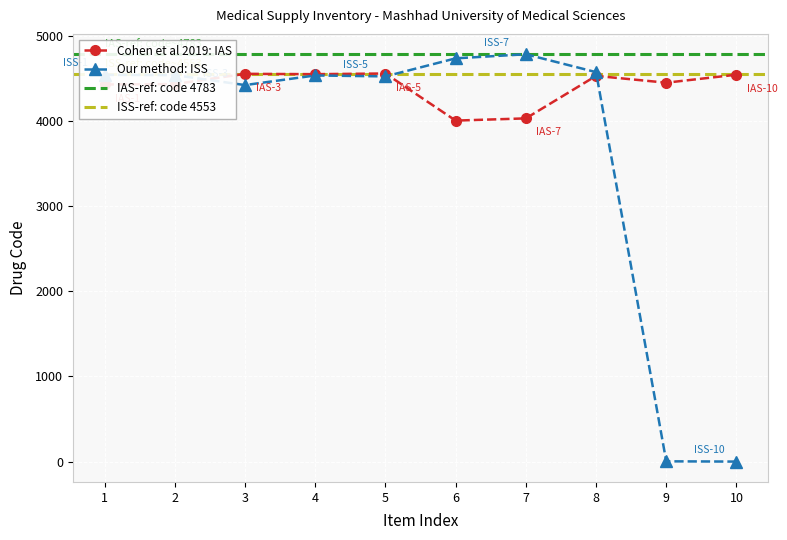

Is it true that Cohen et al 2019: IAS equals 1499 at 5?

False